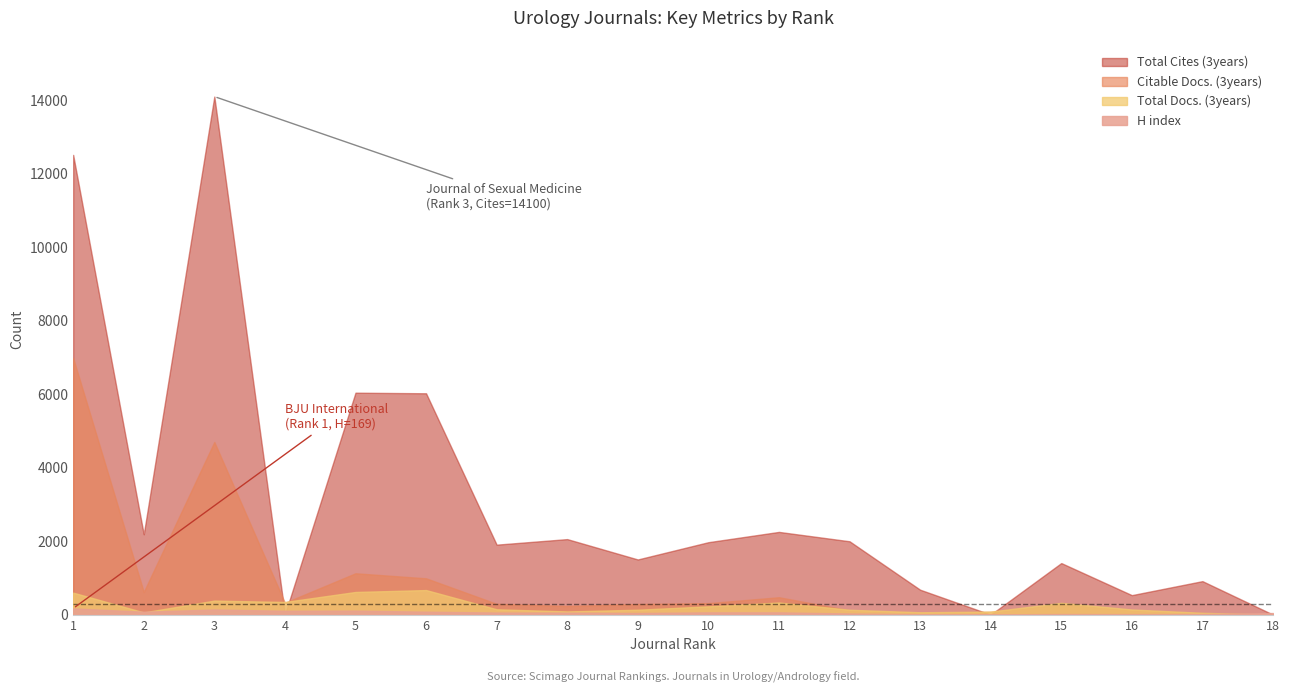

What is the value of the Total Cites (3years) point at the 5th from the left?

6040